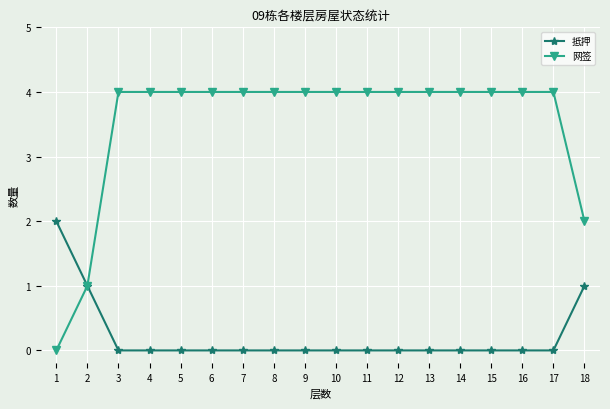

Is the value of 抵押 at 16 greater than the value of 网签 at 7?

No